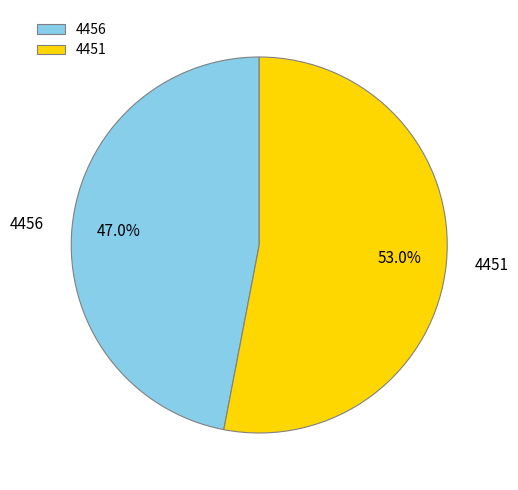

Do 4456 and 4451 together represent more than half of the pie?

Yes